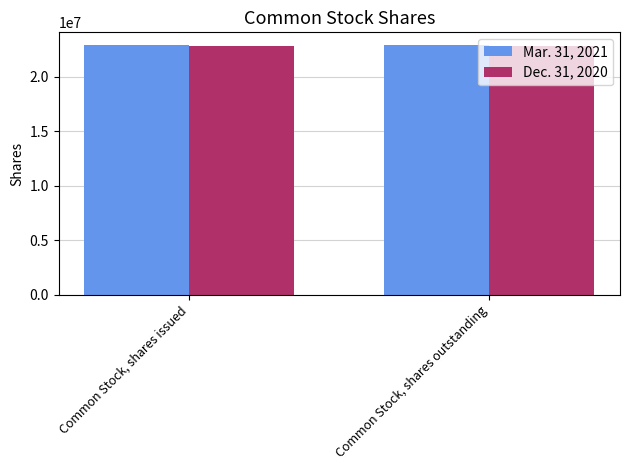

What is the spread (max minus min) of values at Common Stock, shares issued?

98015